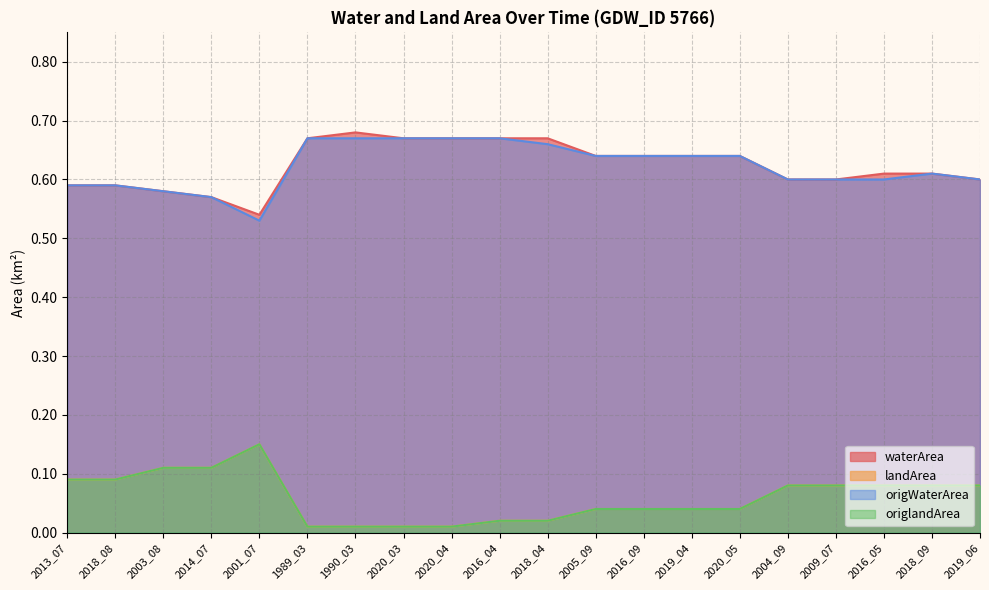

Is the value of waterArea at 2019_04 greater than the value of origlandArea at 2013_07?

Yes